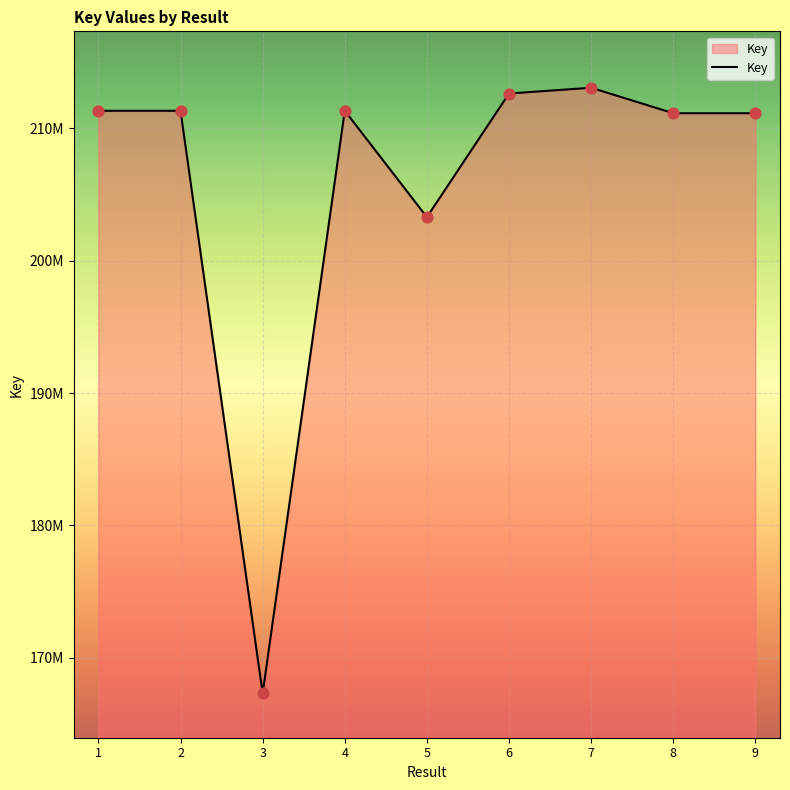

What is the change in value from 4 to 8?

-183589